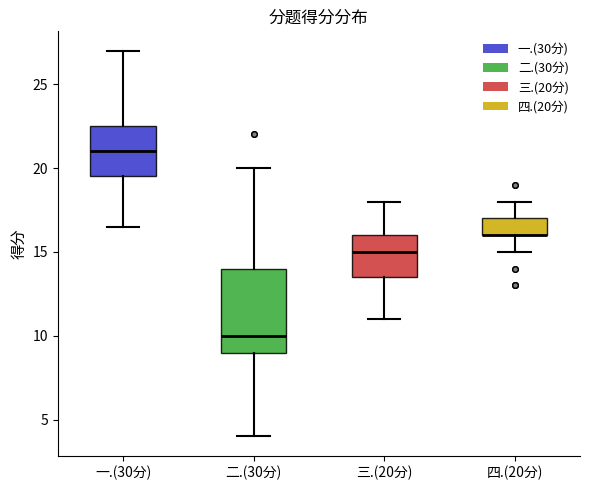

Reading left to right, transcribe this box plot: for each box, give where its median line is, the range the box spans, and where its two whiskers end, as read against the y-axis. The values are not printed on the chart, so give them approximately, as read against the axis.

一.(30分): median 21.0, box 19.5 to 22.5, whiskers 16.5 to 27.0
二.(30分): median 10.0, box 9.0 to 14.0, whiskers 4.0 to 20.0
三.(20分): median 15.0, box 13.5 to 16.0, whiskers 11.0 to 18.0
四.(20分): median 16.0 (drawn on the box's lower edge), box 16.0 to 17.0, whiskers 15.0 to 18.0